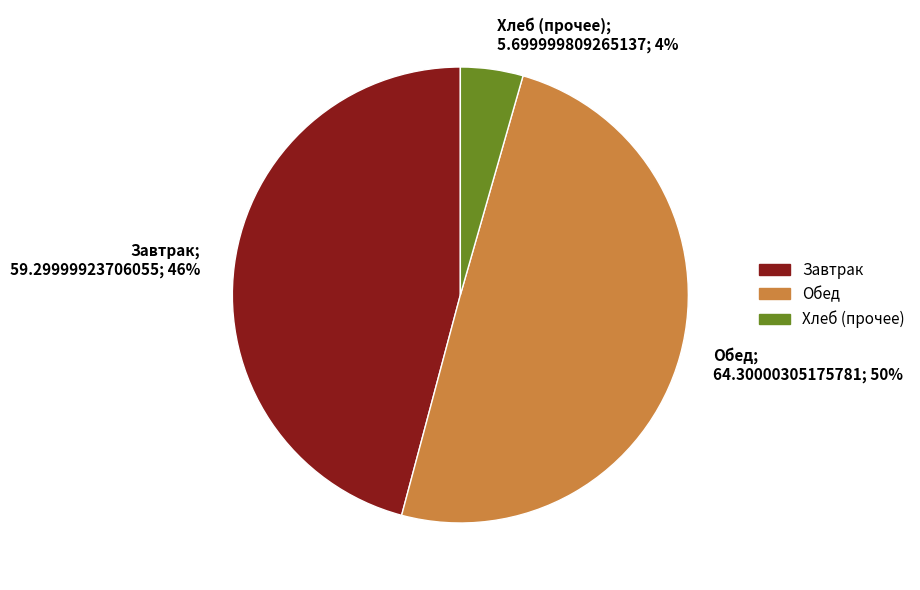

Which has a higher value, Хлеб (прочее) or Обед?

Обед